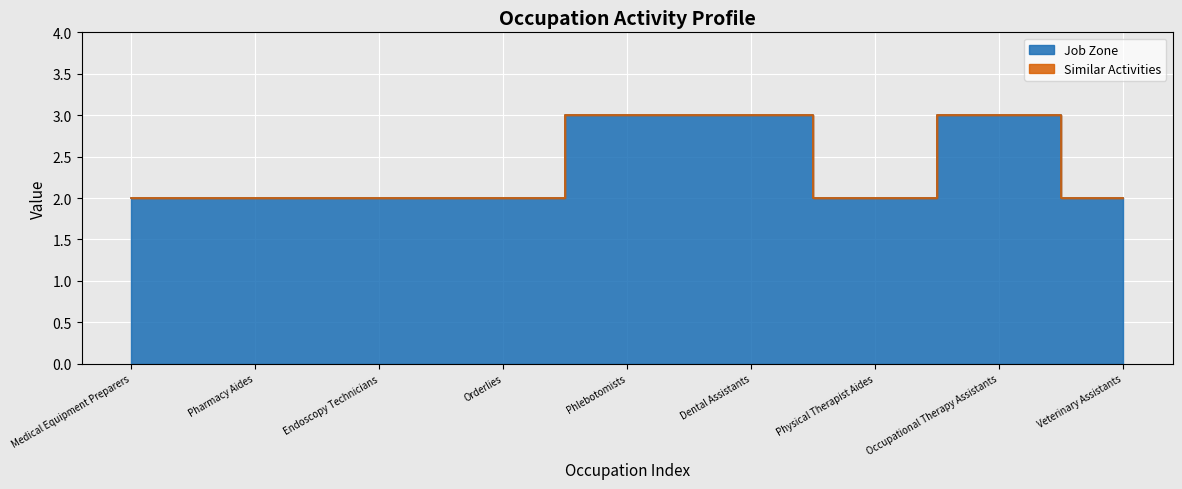

The value at Physical Therapist Aides is 2. True or false?

True